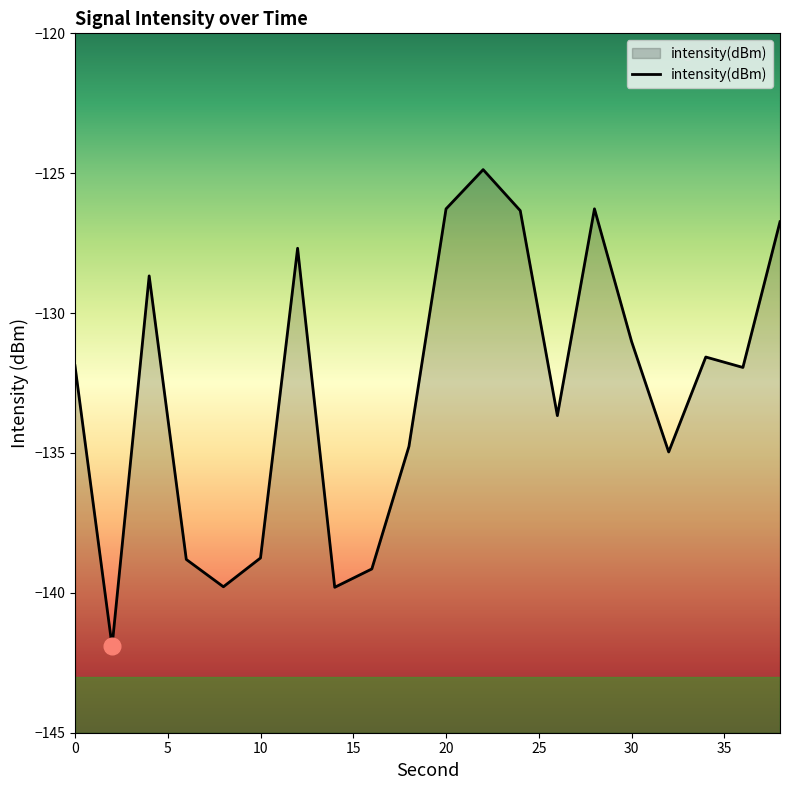

What value does the data have at 30?

-131.0